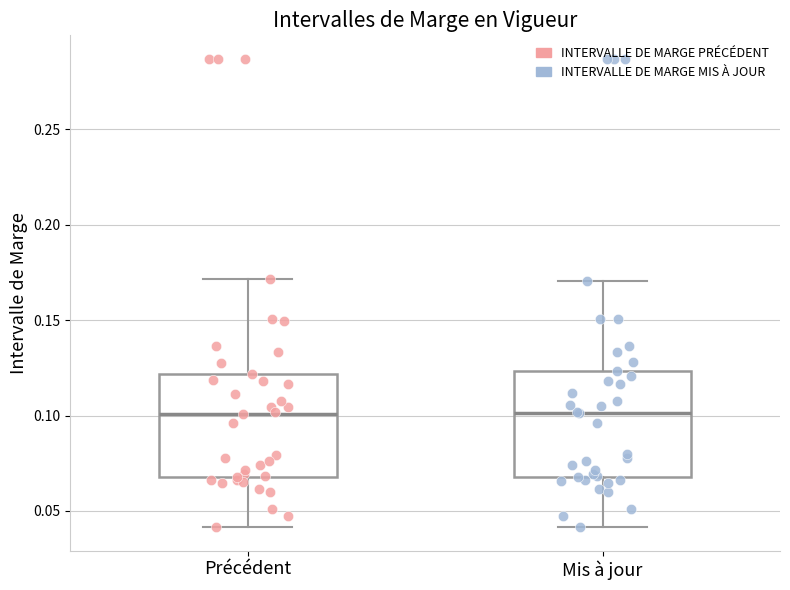

Reading left to right, transcribe this box plot: for each box, give where its median line is, the range the box spans, and where its two whiskers end, as read against the y-axis. The values are not printed on the chart, so give them approximately, as read against the axis.

Précédent: median 0.100, box 0.070 to 0.120, whiskers 0.040 to 0.170
Mis à jour: median 0.100, box 0.070 to 0.125, whiskers 0.040 to 0.170